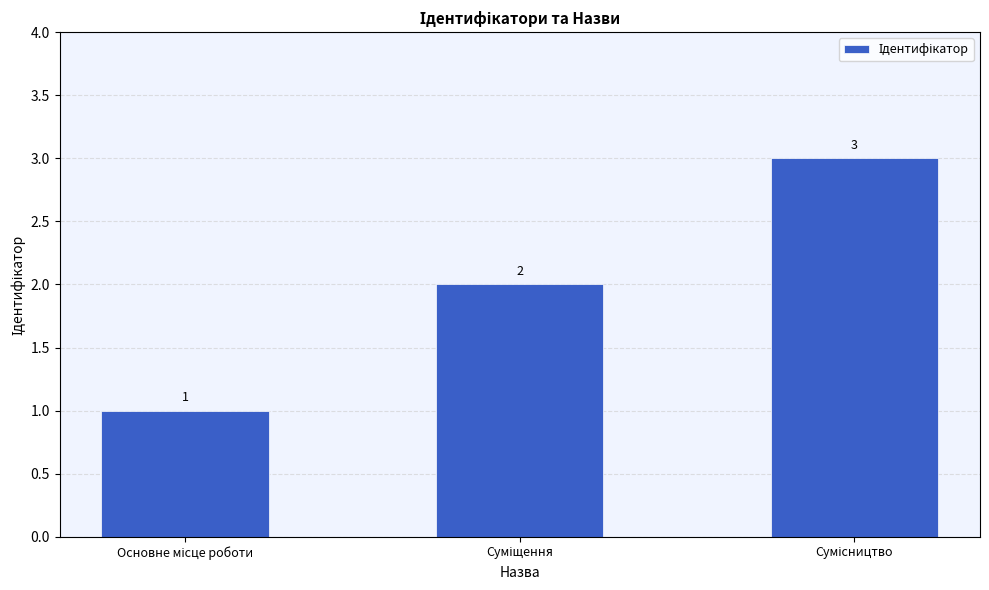

Count the values in the range 1 to 3.

3